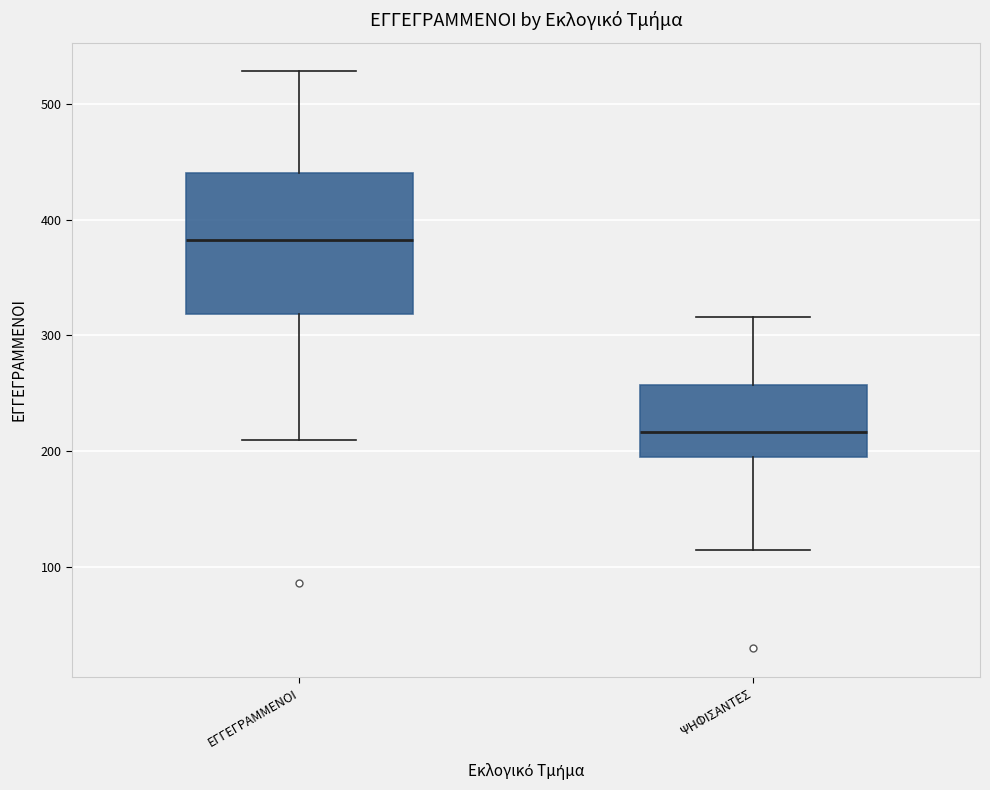

Which box is the tallest, from its lower edge to its upper edge?

ΕΓΓΕΓΡΑΜΜΕΝΟΙ